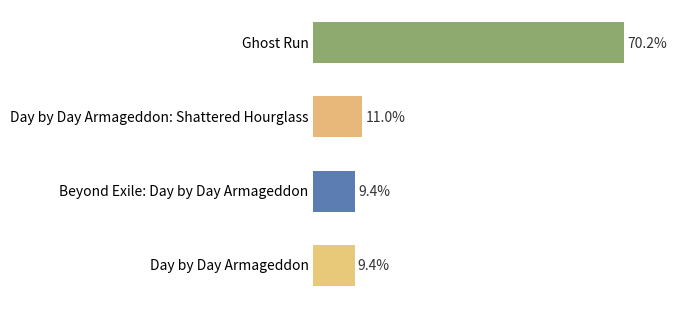

Between Ghost Run and Beyond Exile: Day by Day Armageddon, which is larger?

Ghost Run